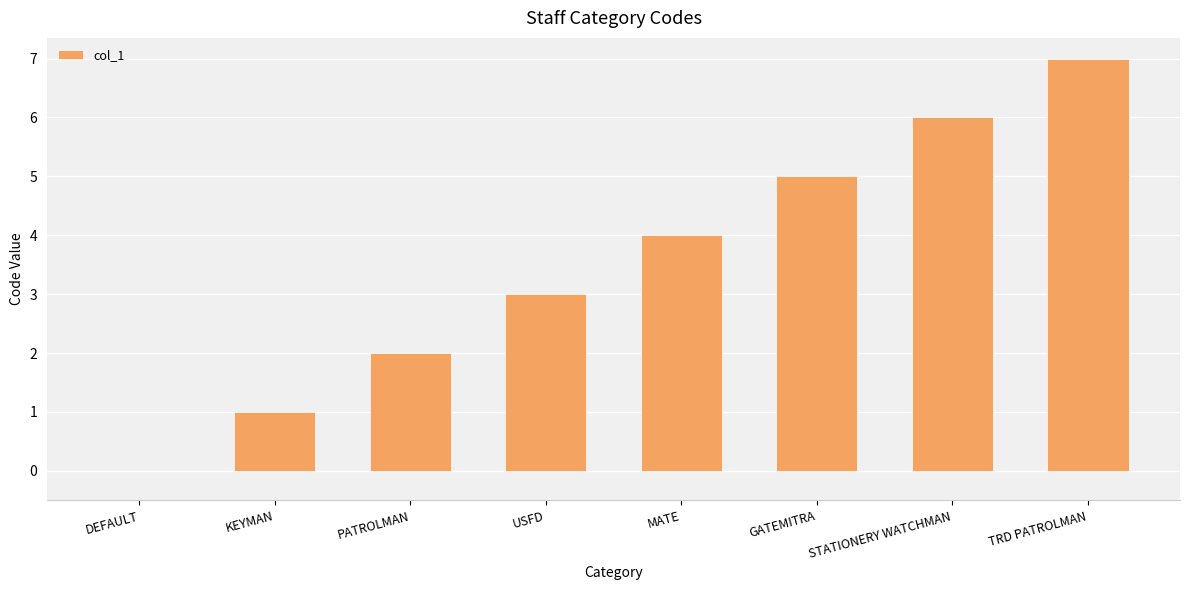

True or false: the data shows 6 at STATIONERY WATCHMAN.

True